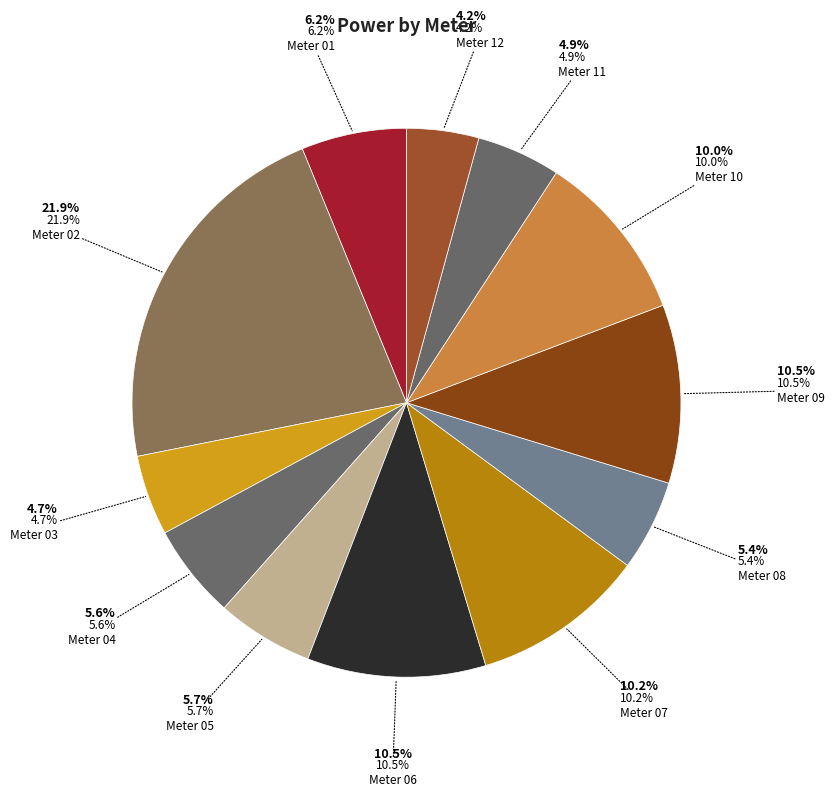

Between 11 and 10, which is larger?

10